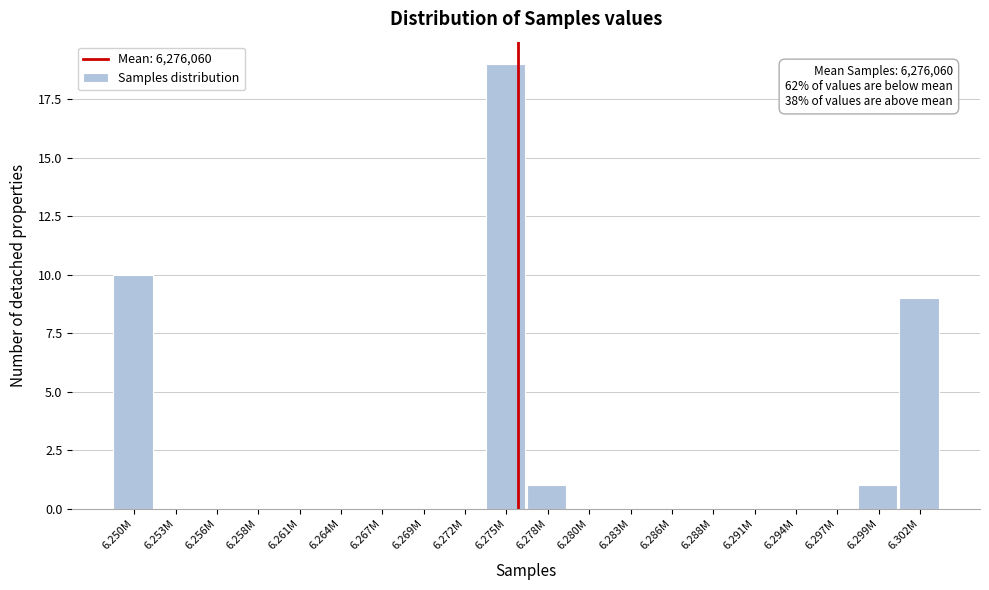

Reading left to right, extract all data points from this chart.

6.250M=10	6.253M=0	6.256M=0	6.258M=0	6.261M=0	6.264M=0	6.267M=0	6.269M=0	6.272M=0	6.275M=19	6.278M=1	6.280M=0	6.283M=0	6.286M=0	6.288M=0	6.291M=0	6.294M=0	6.297M=0	6.299M=1	6.302M=9